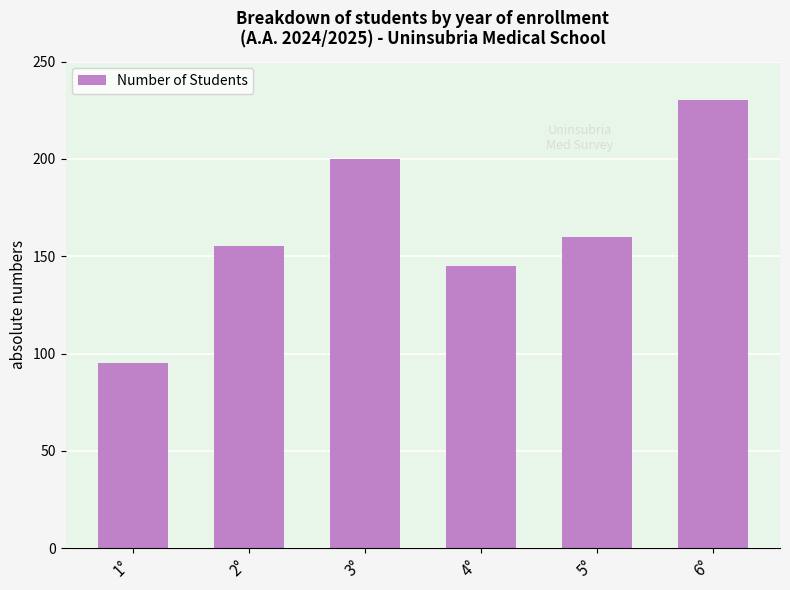

What is the label of the 4th bar from the right?

3°